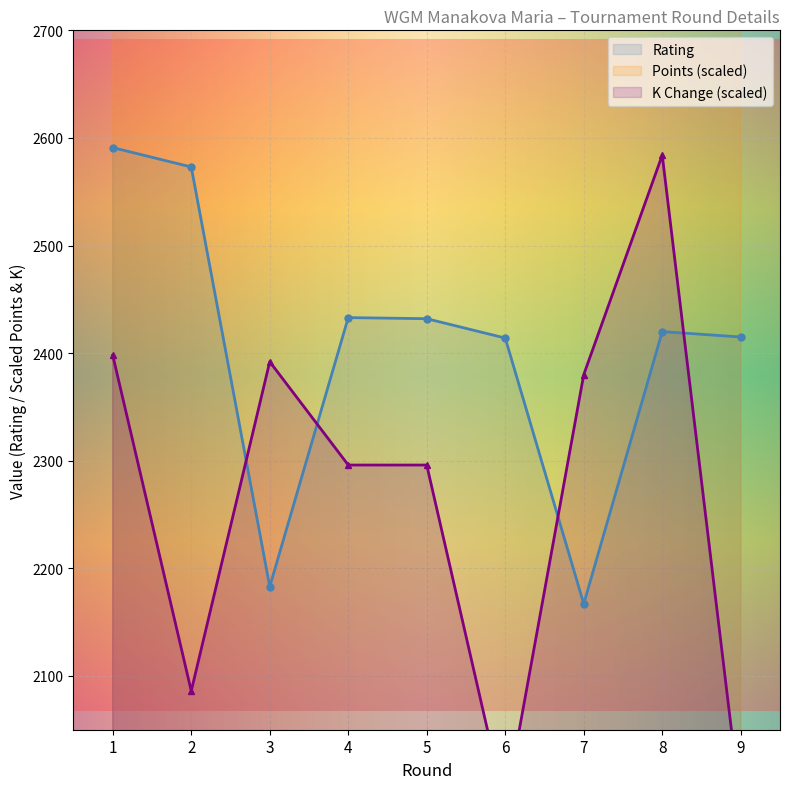

Reading left to right, what are all the values shown in this chart?

Rating: 2591	2573	2183	2433	2432	2414	2167	2420	2415
Points: 4600	4000	3000	4200	3400	4000	3400	3600	4200
K_change: 2398	2086	2392	2296	2296	1978	2380	2584	1978